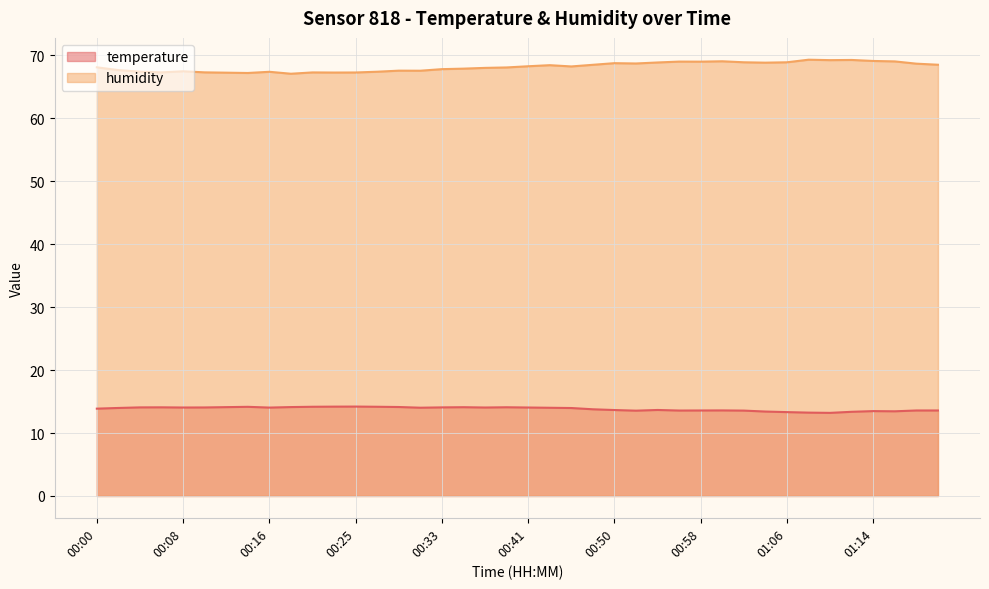

How many interior local valleys does the humidity series have?

10